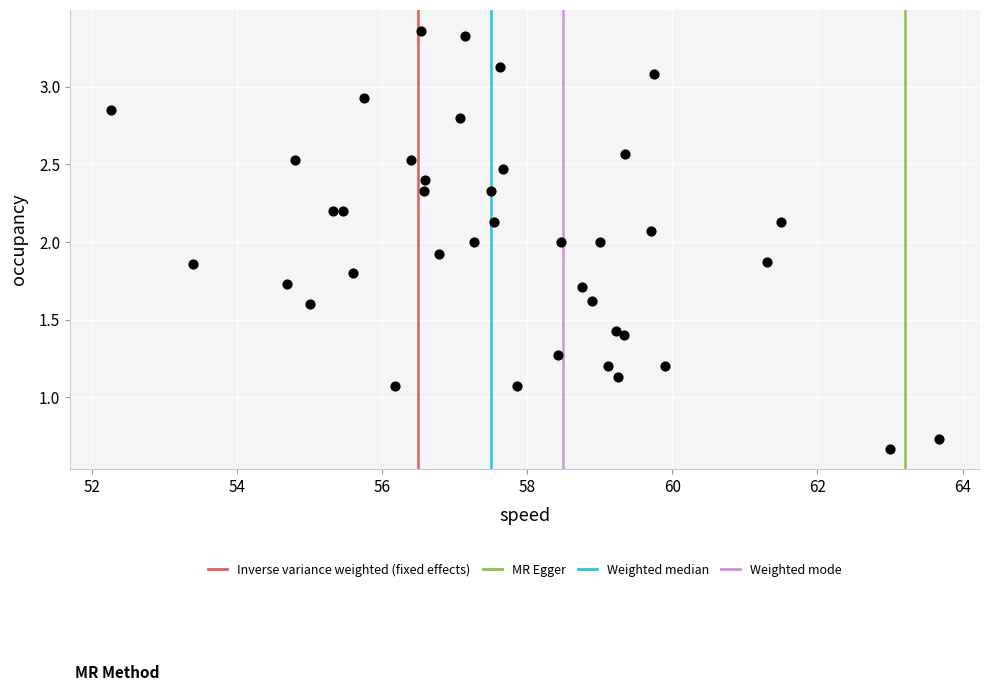

What is the range of Y values (max minus min)?

2.7